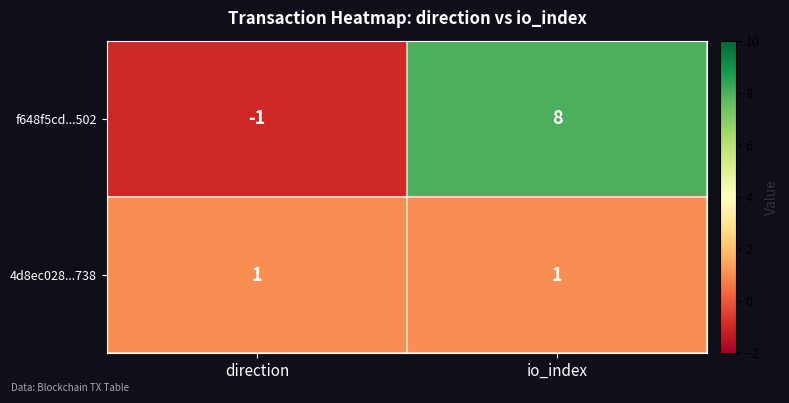

True or false: f648f5cd...502 has a value of 14 at io_index.

False